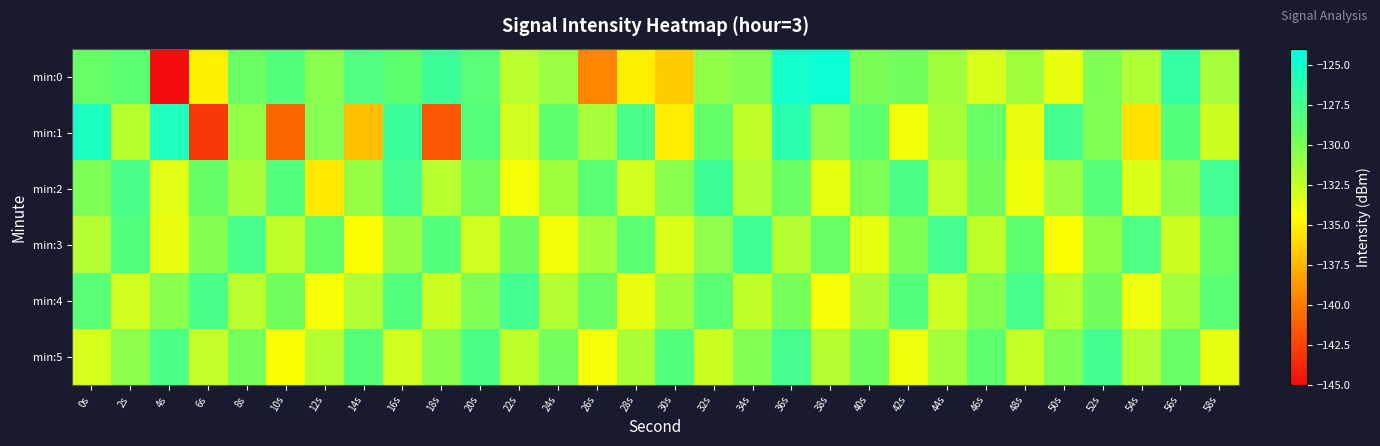

What is the total value across all series at 50s?

-789.0